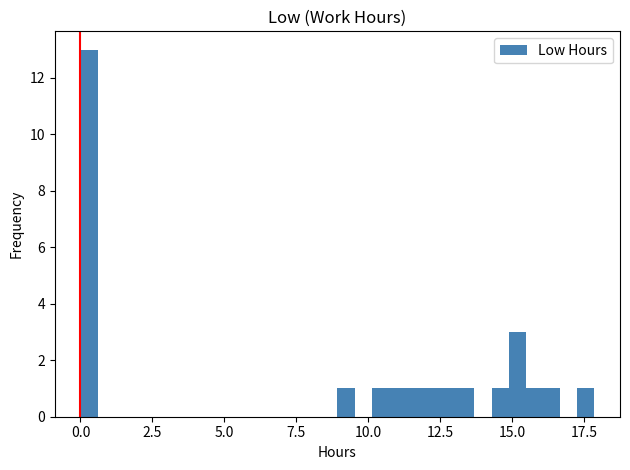

Around what value on the x-axis is the tallest bar? Give the approximate position of its centre, as read against the axis.

0.5